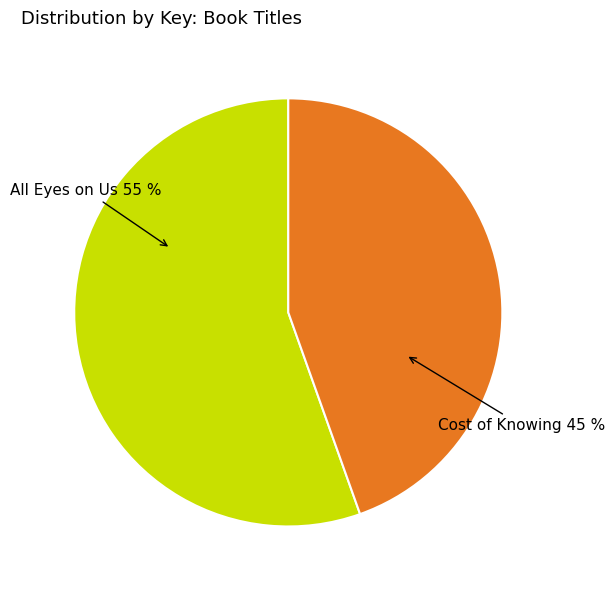

Which has a higher value, All Eyes on Us 55 % or Cost of Knowing 45 %?

All Eyes on Us 55 %